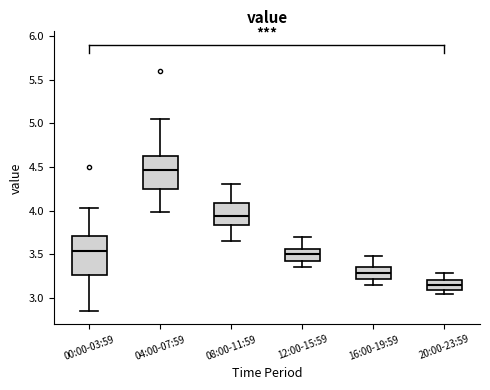

Where does the upper whisker of the box for 16:00-19:59 end on the y-axis? The values are not printed on the chart, so give them approximately, as read against the axis.

3.50